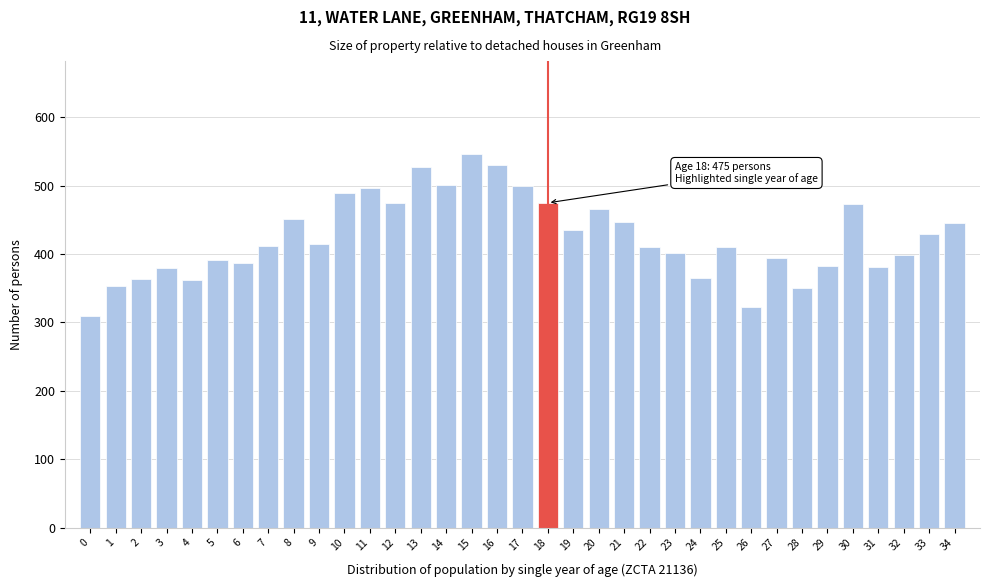

What is the value of the 5th bar from the left?

362